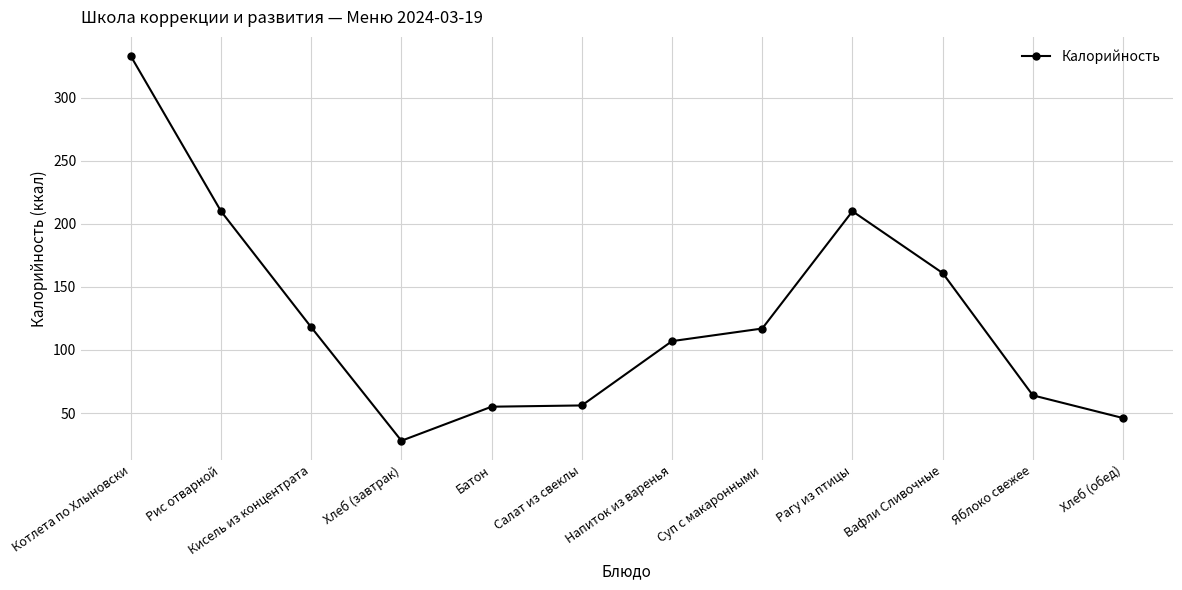

What is the label of the 12th point from the left?

Хлеб (обед)